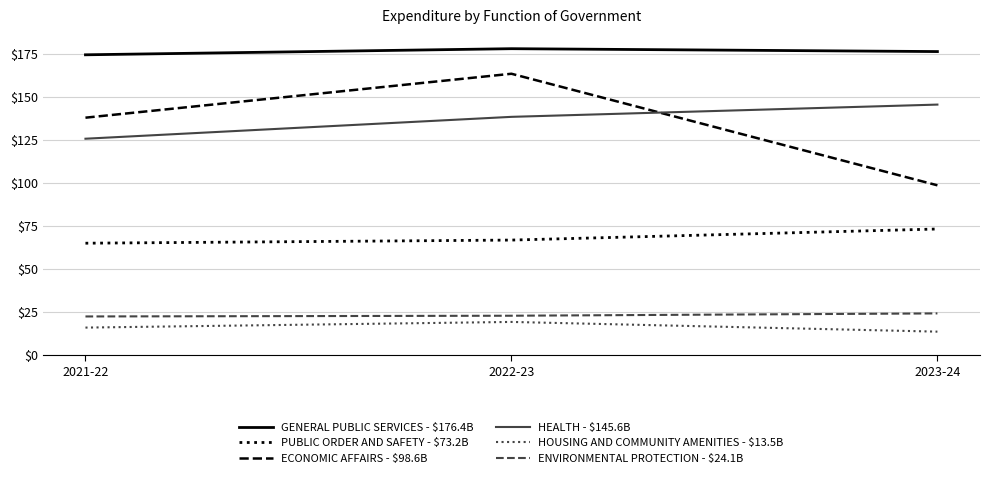

List the series in order of their peak value, lowest first.

HOUSING AND COMMUNITY AMENITIES - $13.5B, ENVIRONMENTAL PROTECTION - $24.1B, PUBLIC ORDER AND SAFETY - $73.2B, HEALTH - $145.6B, ECONOMIC AFFAIRS - $98.6B, GENERAL PUBLIC SERVICES - $176.4B